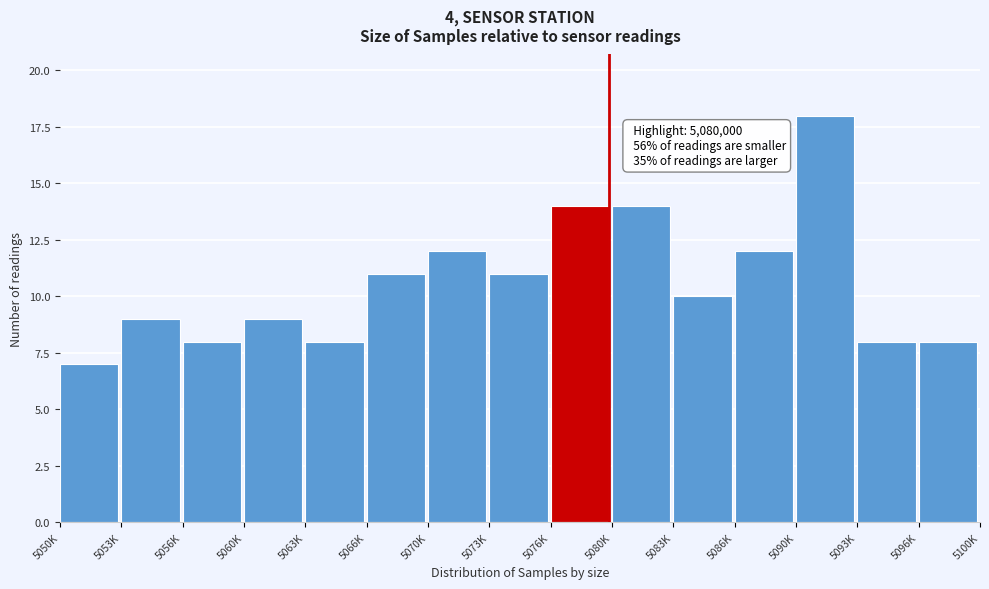

Reading left to right, extract all data points from this chart.

5050K=7	5053K=9	5056K=8	5060K=9	5063K=8	5066K=11	5070K=12	5073K=11	5076K=14	5080K=14	5083K=10	5086K=12	5090K=18	5093K=8	5096K=8